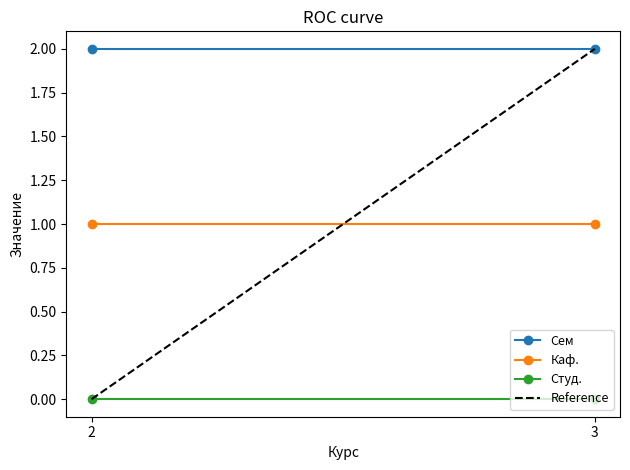

Between 2 and 3, which series saw the biggest shift?

Reference